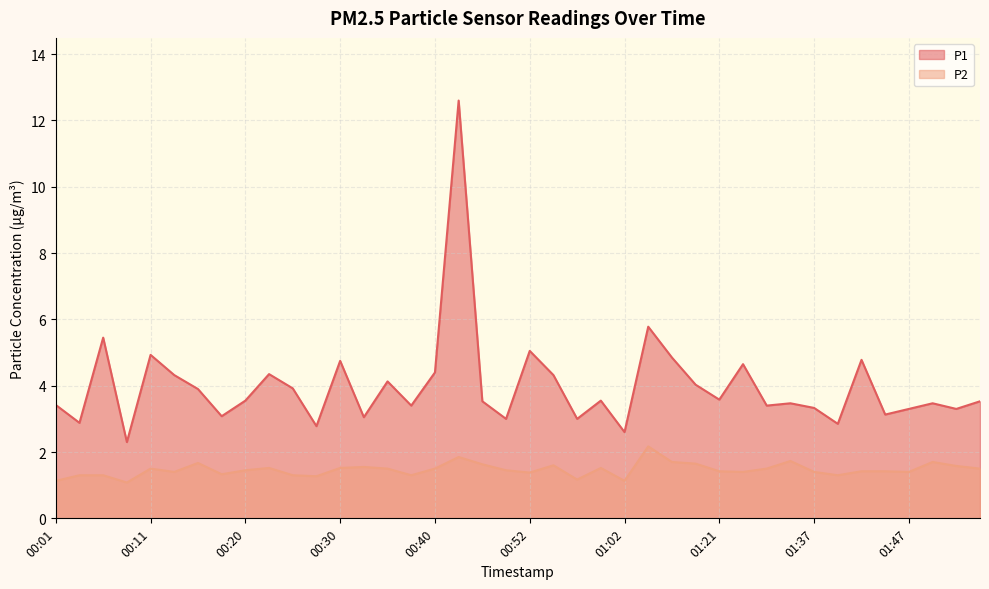

Is the value of P2 at 01:21 greater than the value of P1 at 01:40?

No